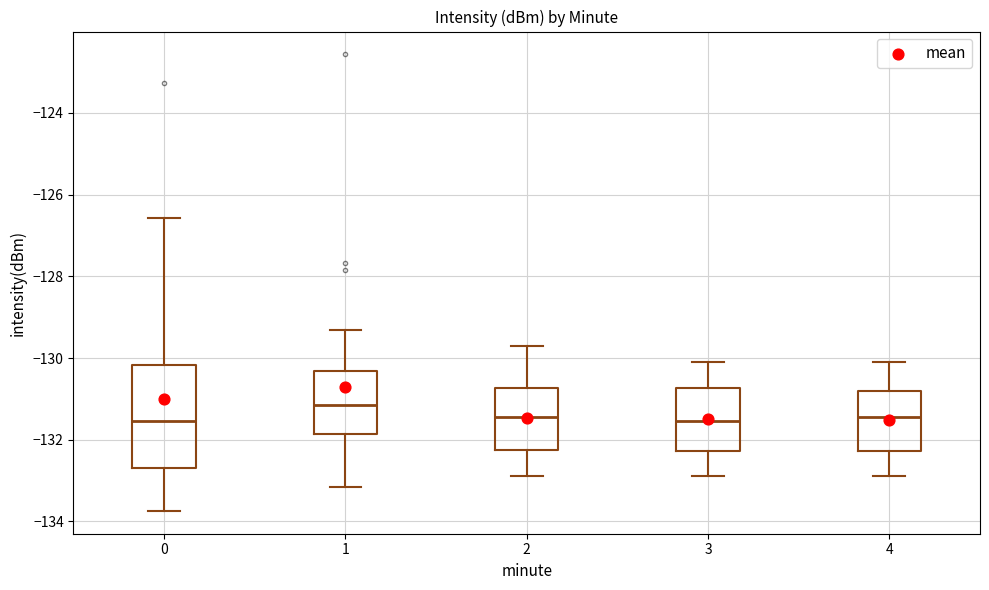

Which box has the highest median line?

1